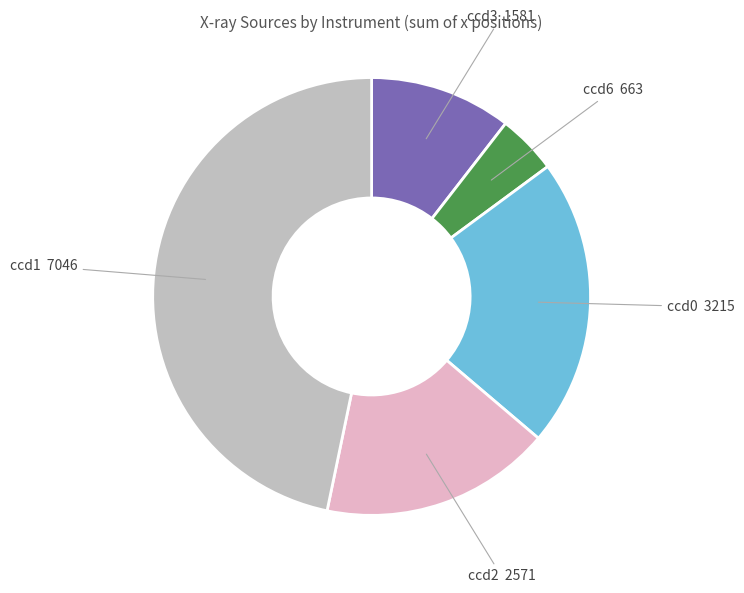

Rank the categories by value from lowest to highest.

ccd6 663, ccd3 1581, ccd2 2571, ccd0 3215, ccd1 7046